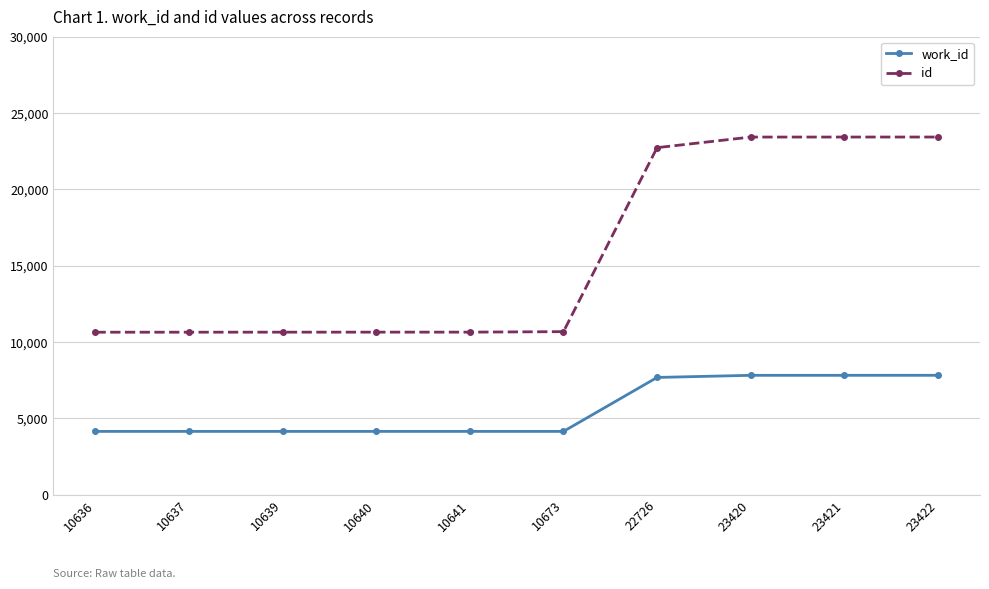

True or false: work_id and id cross at least once.

False